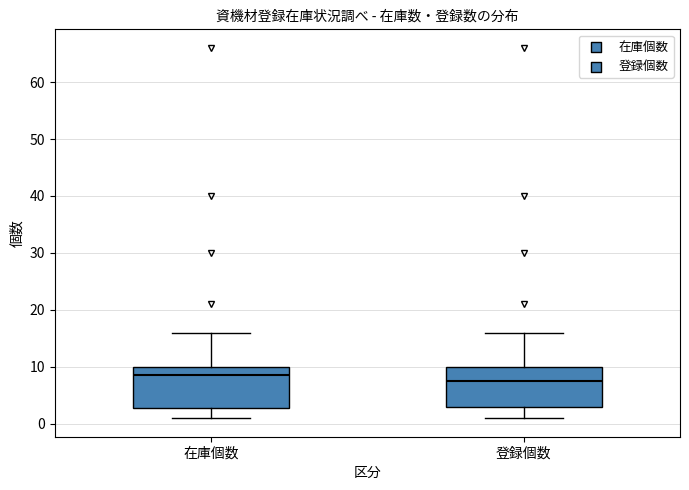

Reading left to right, transcribe this box plot: for each box, give where its median line is, the range the box spans, and where its two whiskers end, as read against the y-axis. The values are not printed on the chart, so give them approximately, as read against the axis.

在庫個数: median 9, box 3 to 10, whiskers 1 to 16
登録個数: median 8, box 3 to 10, whiskers 1 to 16